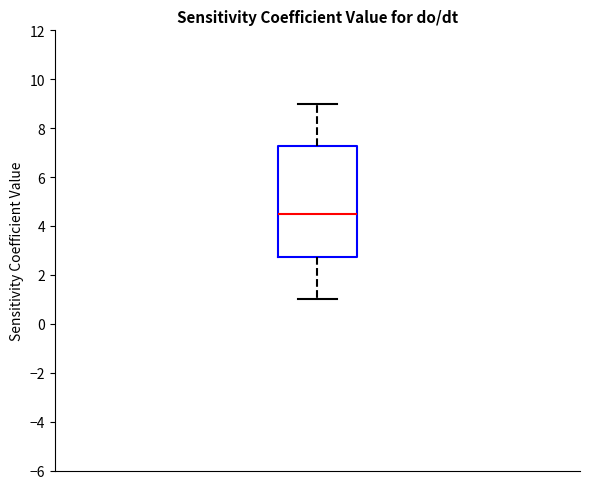

Transcribe this box plot: give where the median line is, the range the box spans, and where the two whiskers end, as read against the y-axis. The values are not printed on the chart, so give them approximately, as read against the axis.

median 4.6, box 2.8 to 7.2, whiskers 1.0 to 9.0